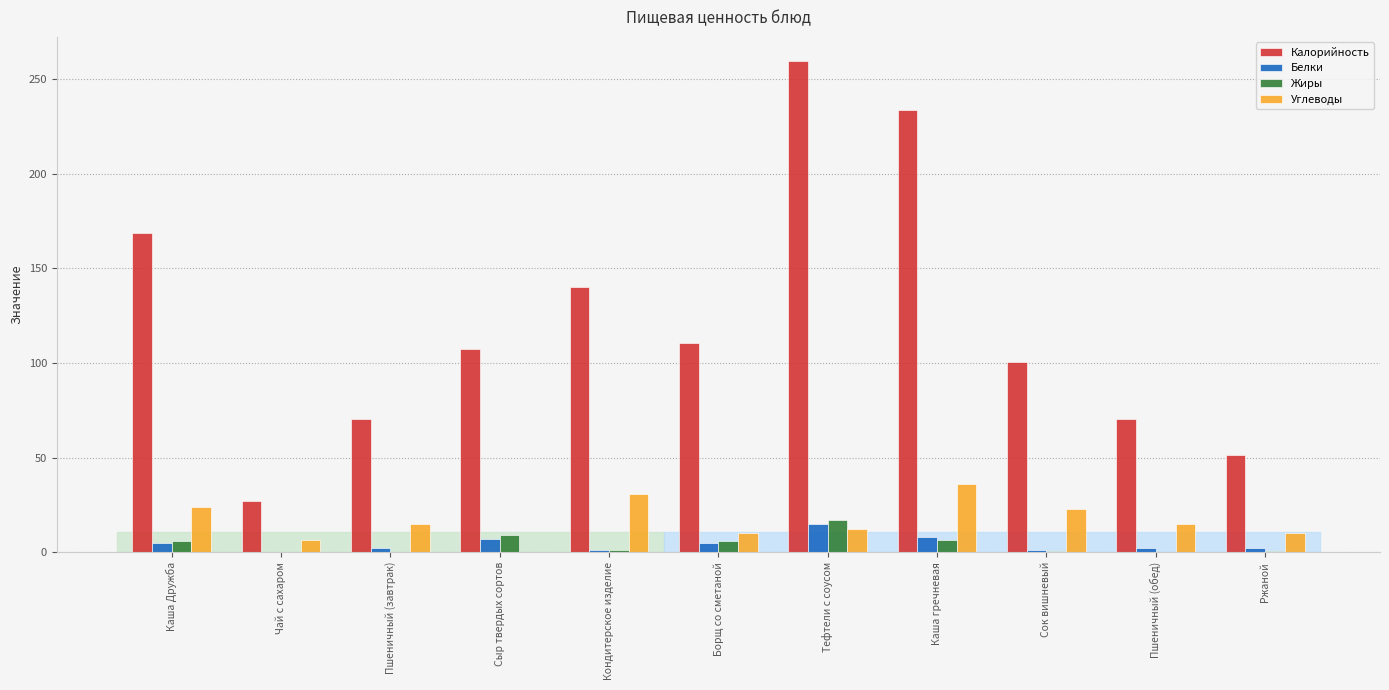

What is the spread (max minus min) of values at Чай с сахаром?

26.8